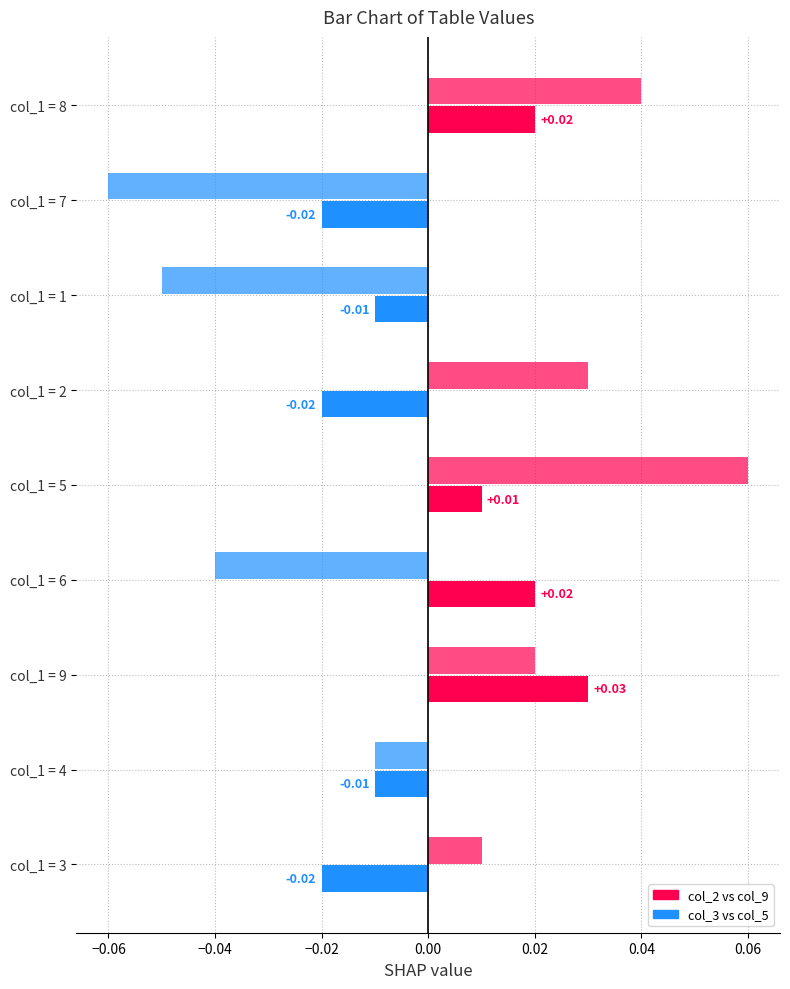

Rank the series by their average value, from lowest to highest.

col_3 vs col_5, col_2 vs col_9